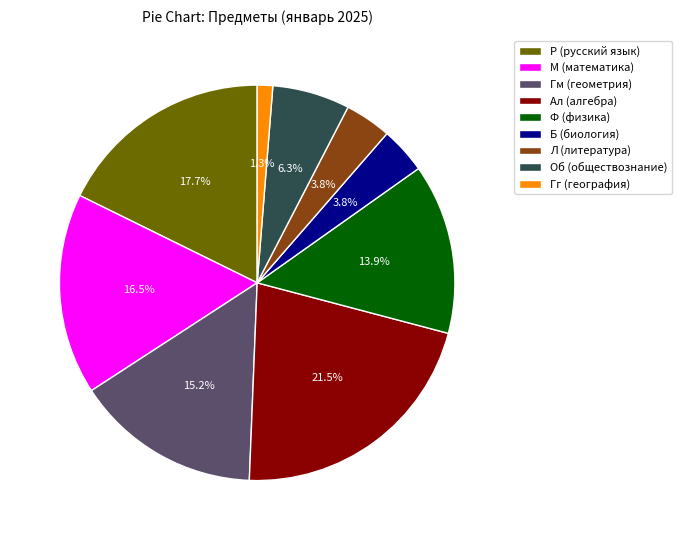

True or false: Ал (алгебра) accounts for 14% of the total.

False